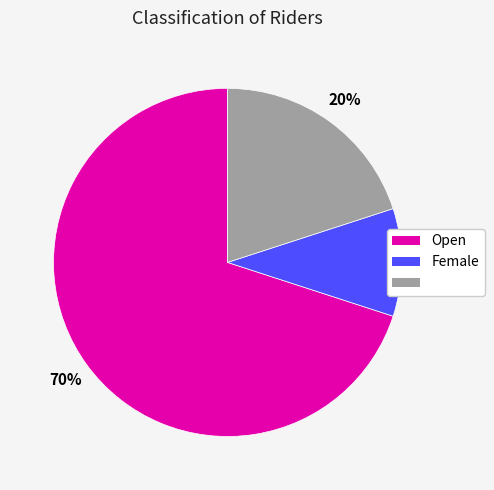

Does any single category account for the majority?

Yes